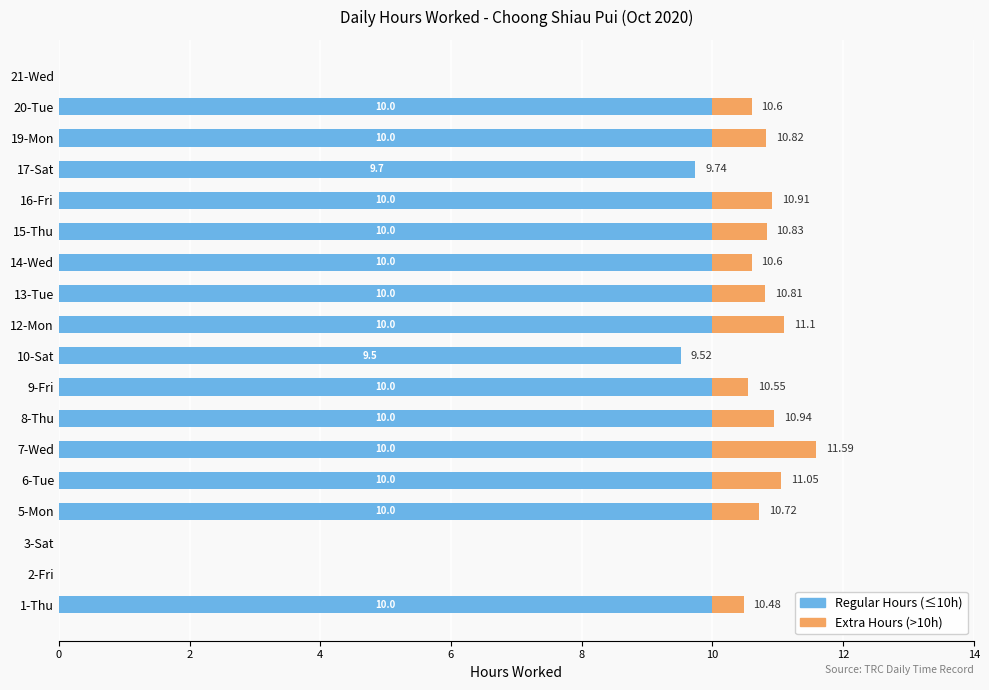

At which category is the sum across all series the highest?

7-Wed